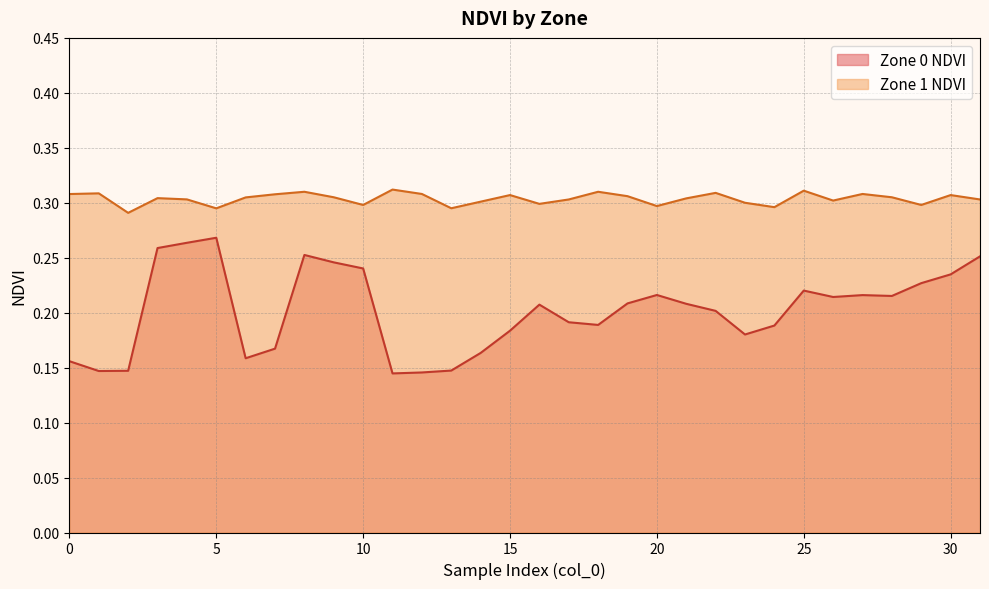

Which category has the highest value in the Zone 0 NDVI series?

5